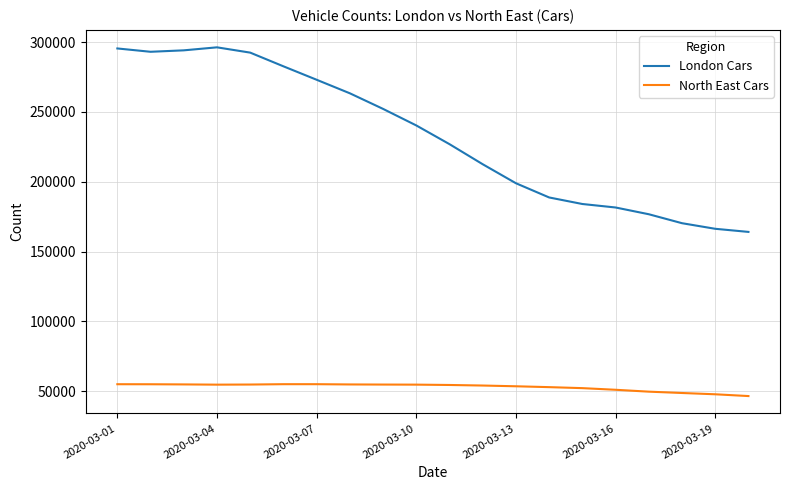

Rank the series by their maximum value, from highest to lowest.

London Cars, North East Cars